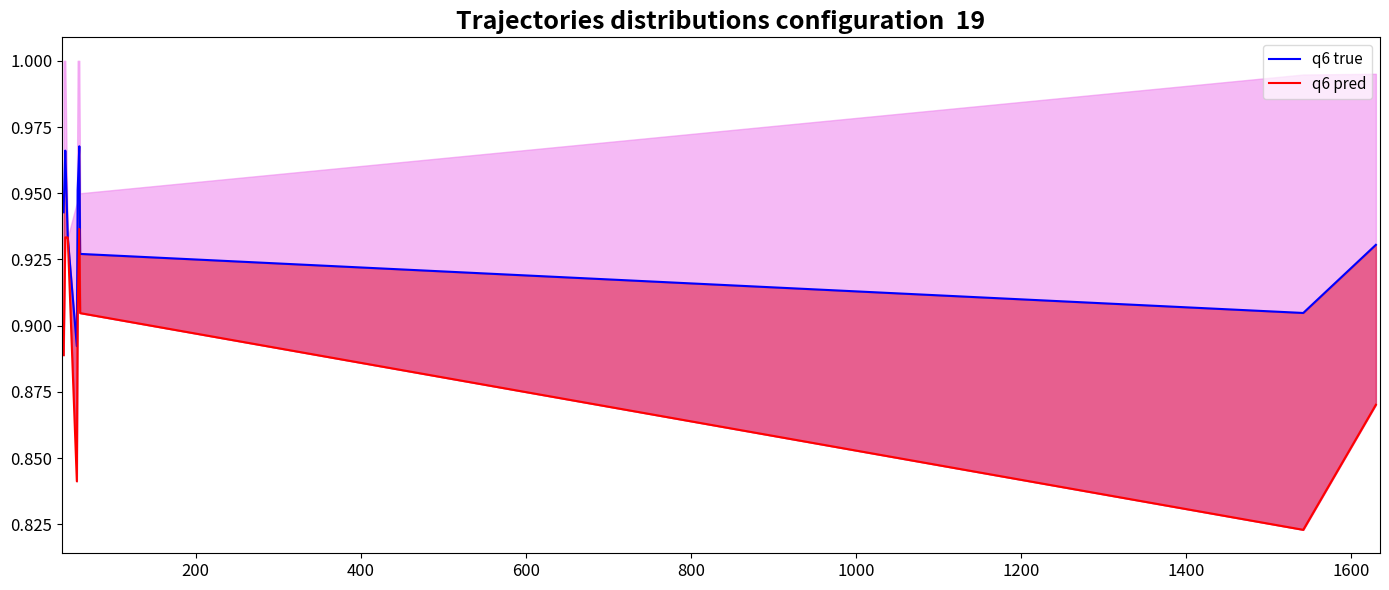

True or false: q6 pred has more than 1 interior local peaks.

False